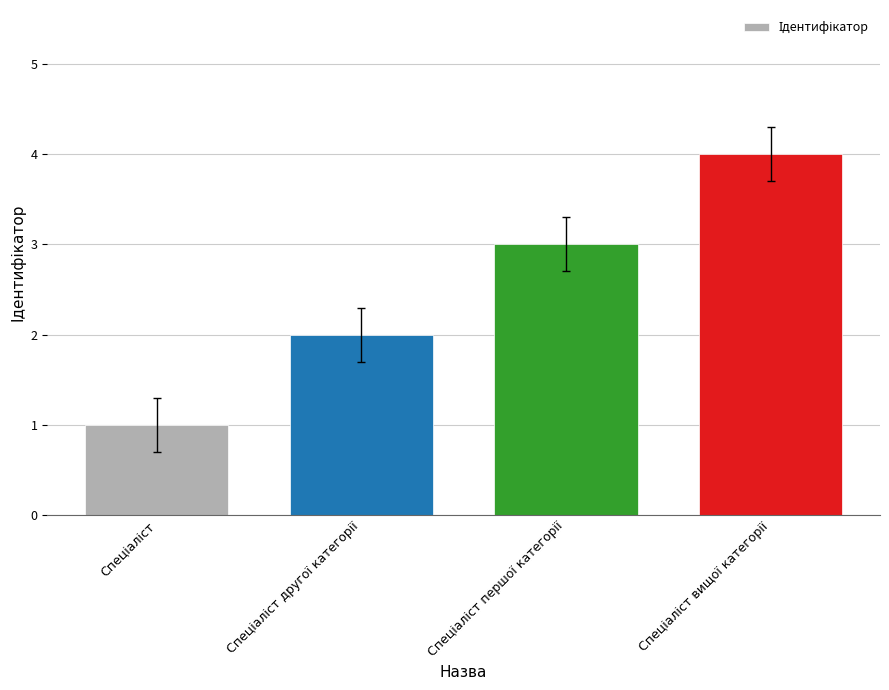

What is the maximum value shown in the chart?

4